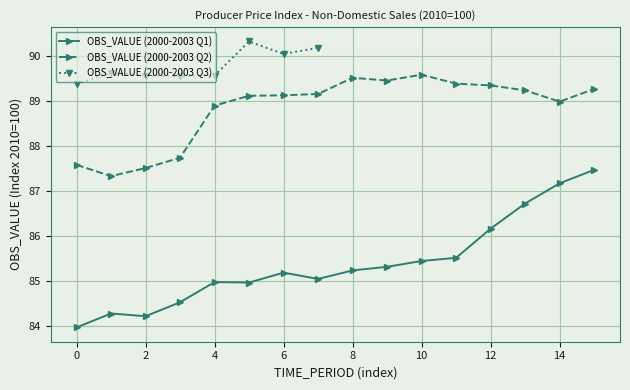

Reading left to right, extract all data points from this chart.

2000-01=84.0	2000-04=84.3	2000-07=84.2	2000-10=84.5	2001-01=85.0	2001-04=85.0	2001-07=85.2	2001-10=85.0	2002-01=85.2	2002-04=85.3	2002-07=85.4	2002-10=85.5	2003-01=86.2	2003-04=86.7	2003-07=87.2	2003-10=87.5	2000-02=87.6	2000-05=87.3	2000-08=87.5	2000-11=87.7	2001-02=88.9	2001-05=89.1	2001-08=89.1	2001-11=89.2	2002-02=89.5	2002-05=89.5	2002-08=89.6	2002-11=89.4	2003-02=89.3	2003-05=89.2	2003-08=89.0	2003-11=89.3	2000-03=89.4	2000-06=89.6	2000-09=89.6	2000-12=89.5	2001-03=89.6	2001-06=90.3	2001-09=90.0	2001-12=90.2